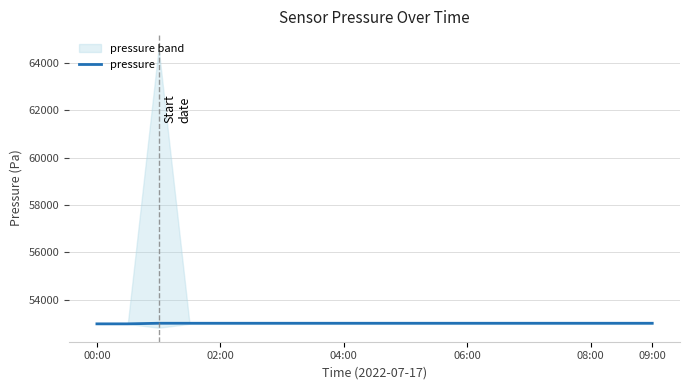

How many categories are shown in the chart?

19